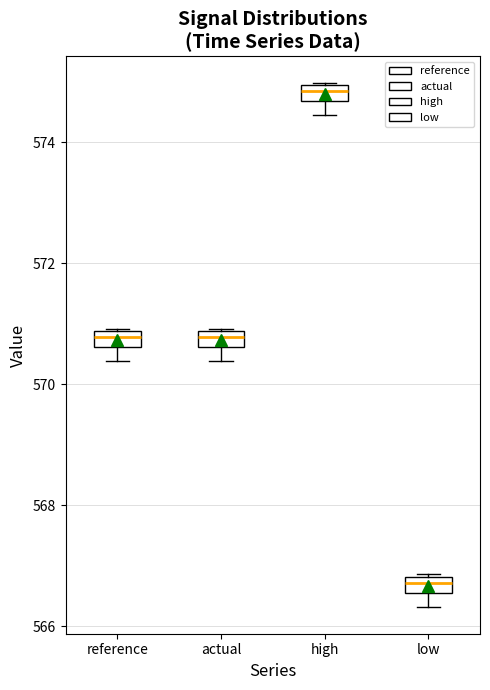

Which box's median line is the highest?

high